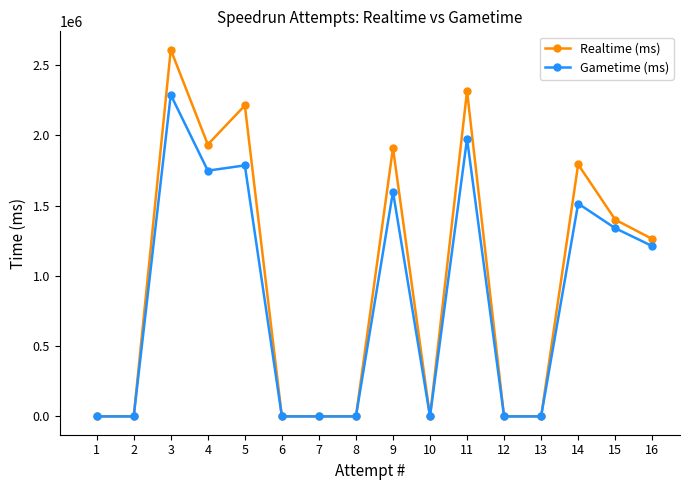

Between 14 and 15, which series saw the biggest shift?

Realtime (ms)